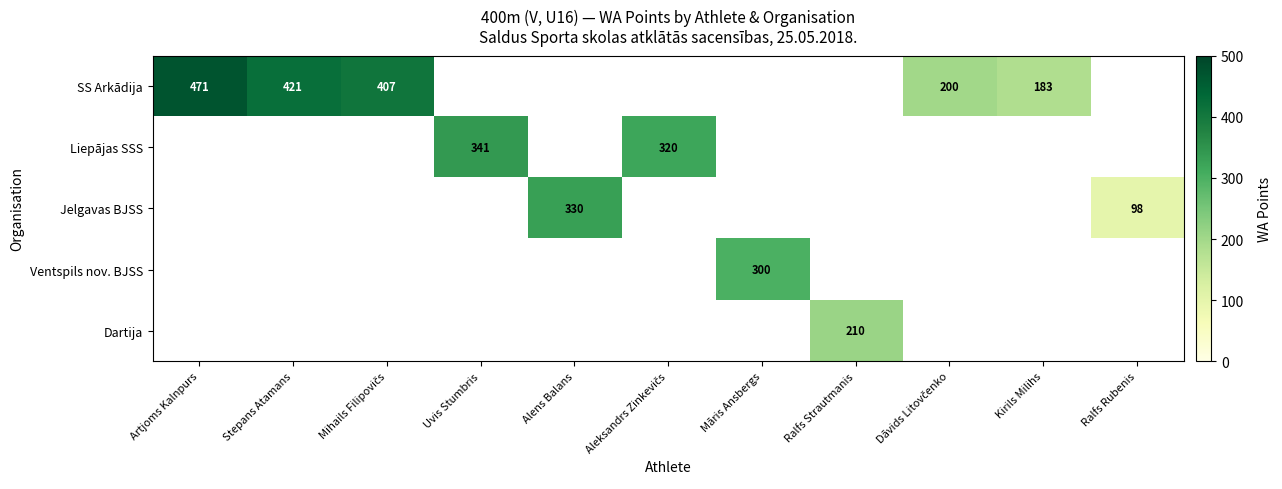

Is it true that Ventspils nov. BJSS equals 300 at Māris Ansbergs?

True